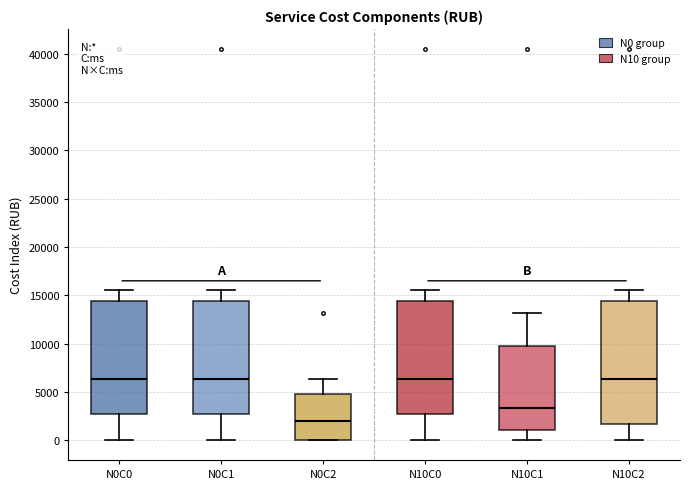

Where is the upper edge of the box for N0C1 on the y-axis? The values are not printed on the chart, so give them approximately, as read against the axis.

14500